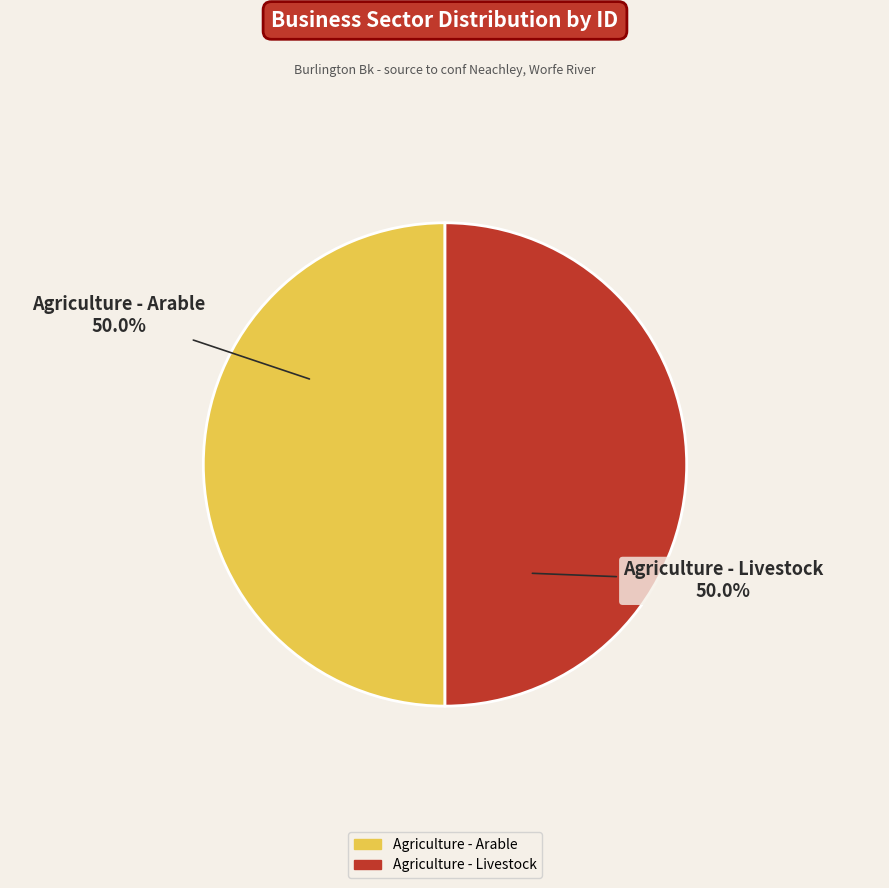

Combined, do Agriculture - Livestock and Agriculture - Arable account for over 50%?

Yes